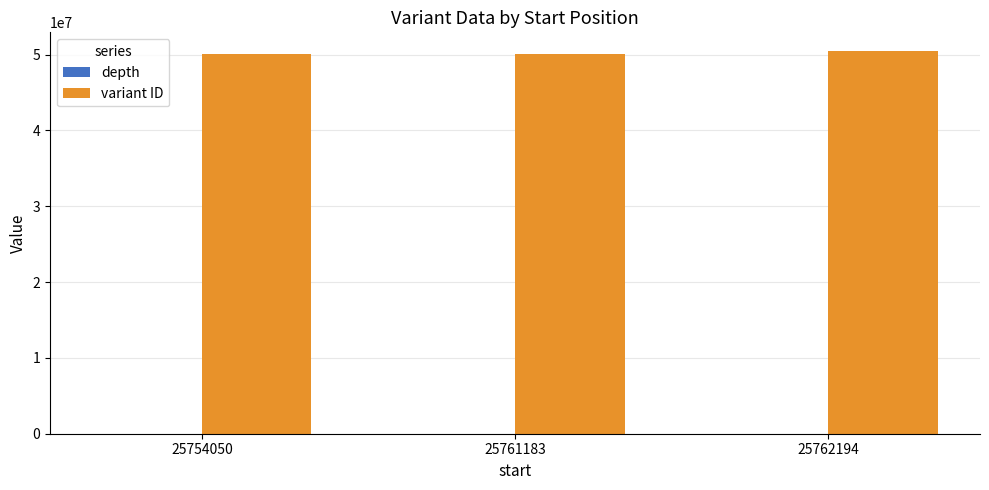

Which series has the largest total across all categories?

variant ID